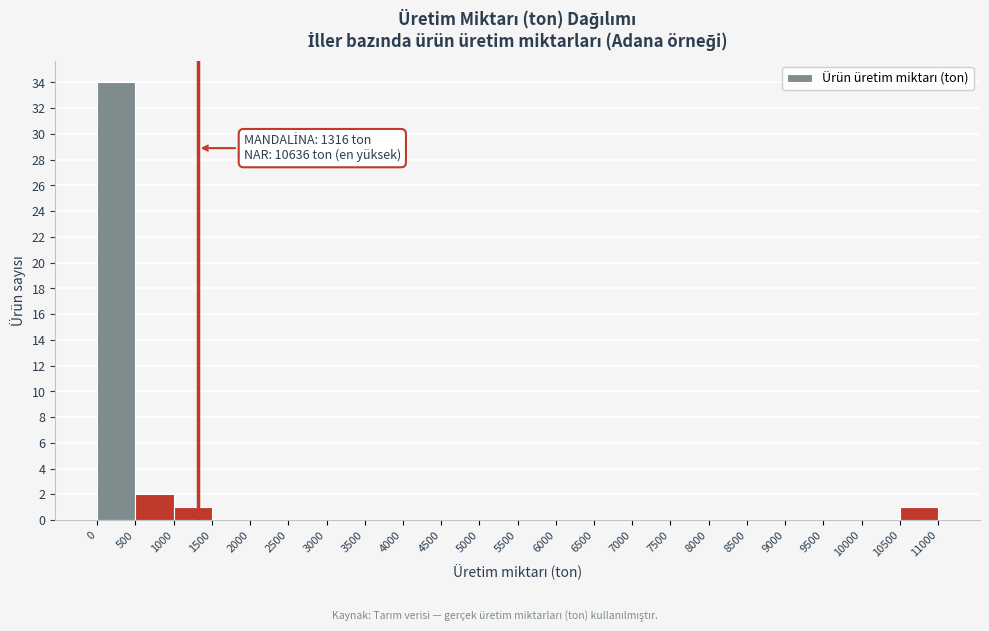

Over which range of the x-axis is the bar tallest?

0 to 500